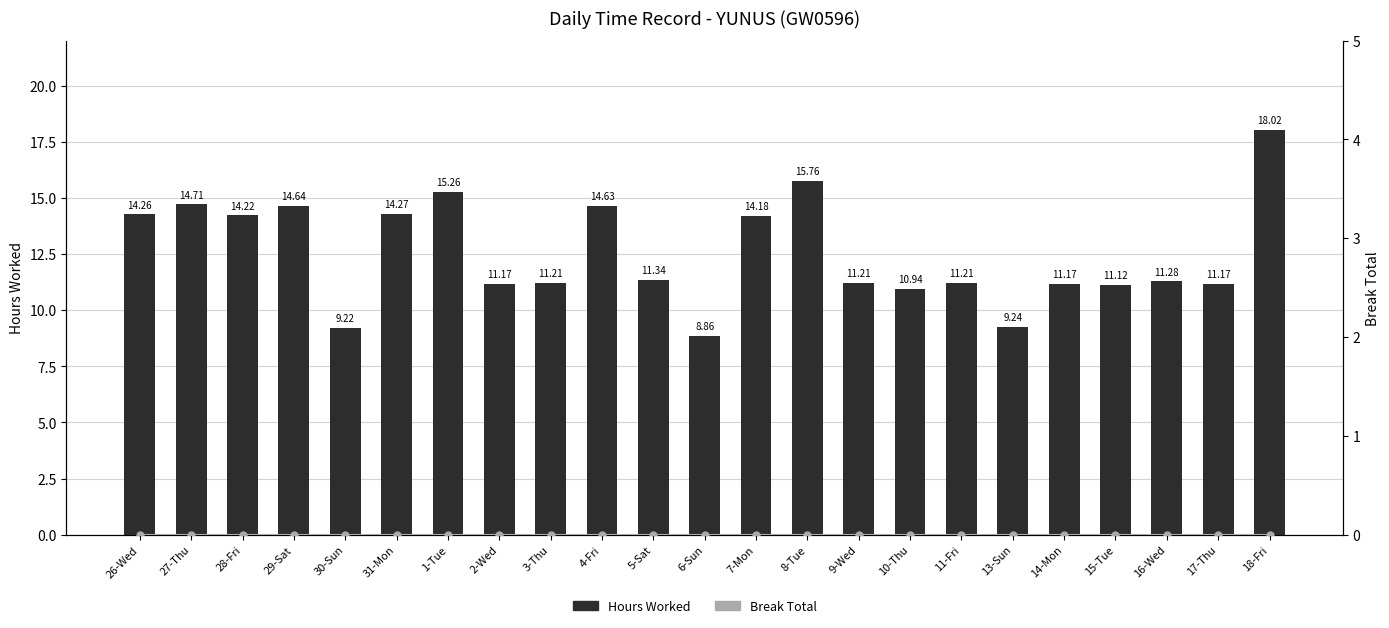

Between 18-Fri and 5-Sat, which is larger?

18-Fri